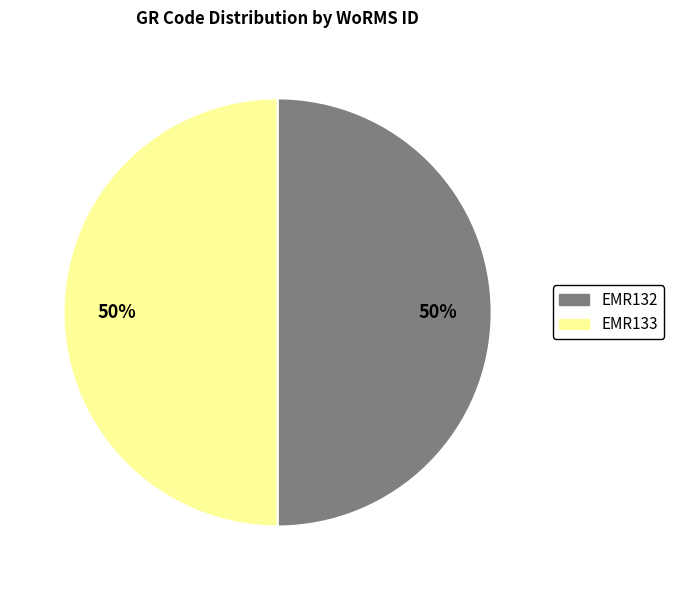

How many slices are in this pie chart?

2